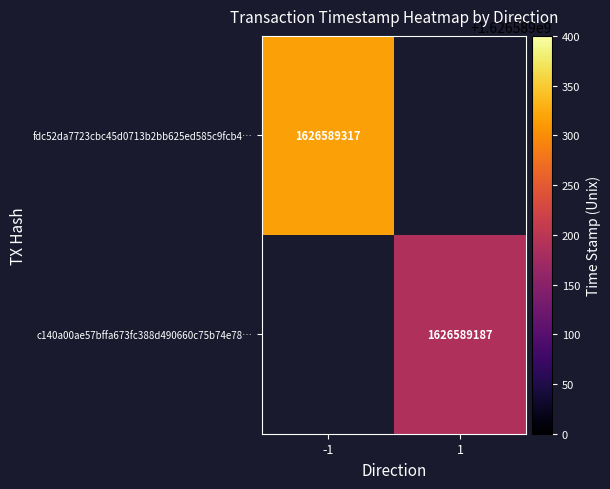

True or false: c140a00ae57bffa673fc388d490660c75b74e78 has a value of 456586667 at time_stamp.

False